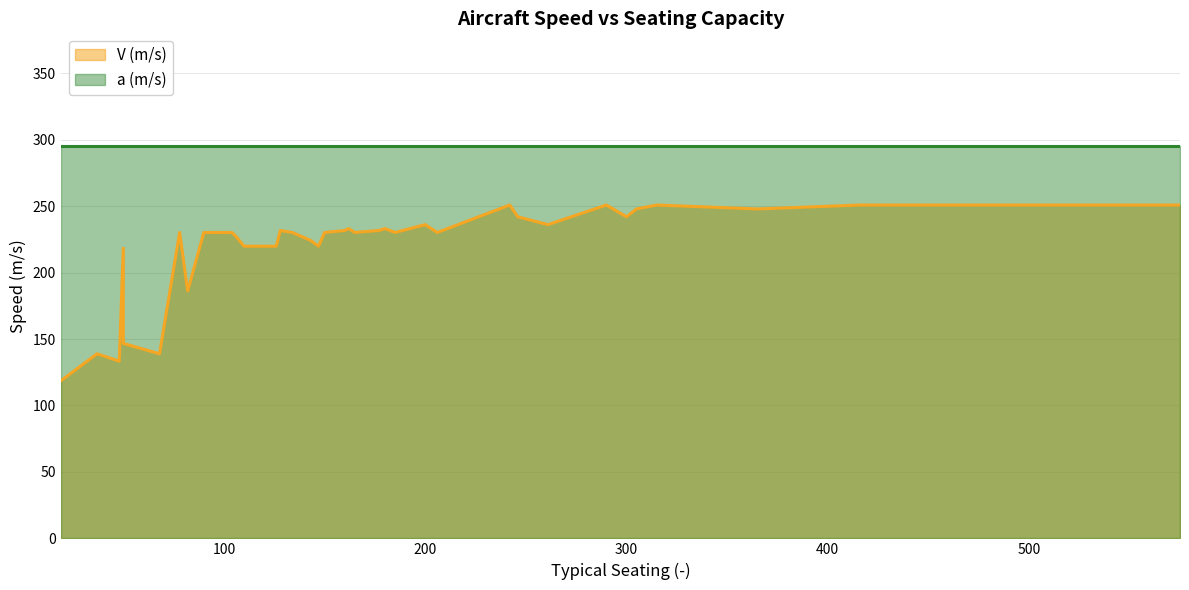

What is the value of the a (m/s) point at the 34th from the left?

295.1